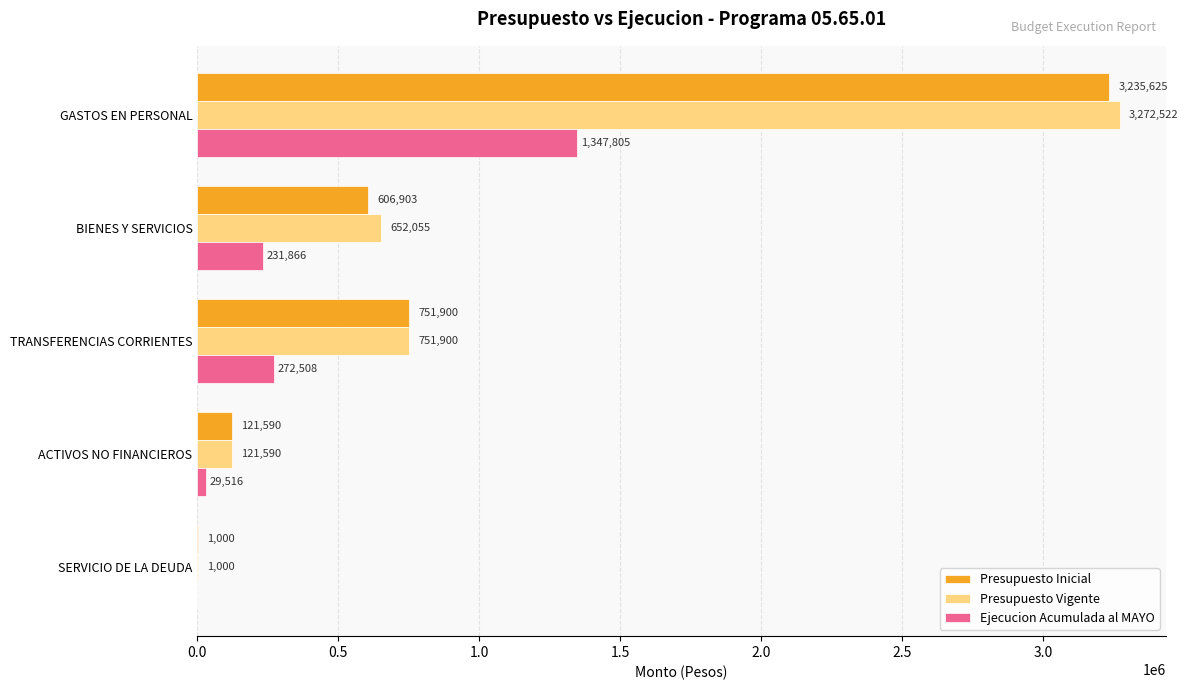

Is it true that Presupuesto Inicial equals 1000 at SERVICIO DE LA DEUDA?

True